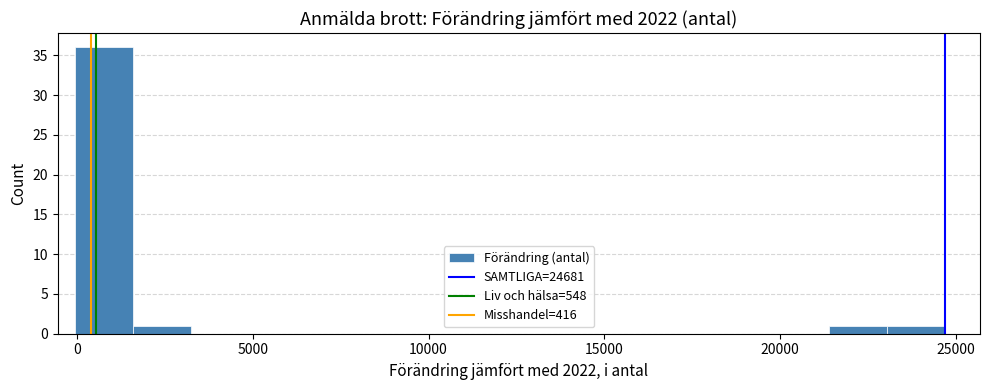

Read against the x-axis, roughly where is the centre of the tallest bar?

1000